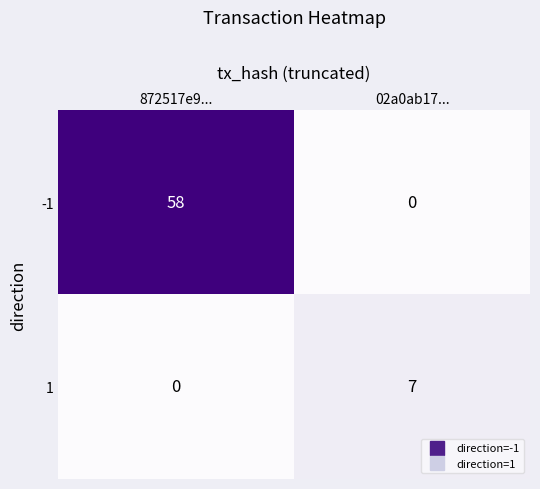

Rank the series by their maximum value, from lowest to highest.

1, -1